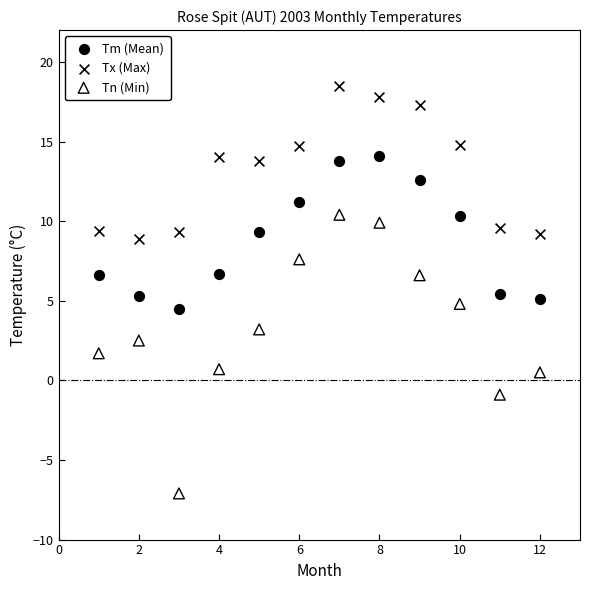

In the Tx (Max) series, what Y value is closest to 13?

13.8